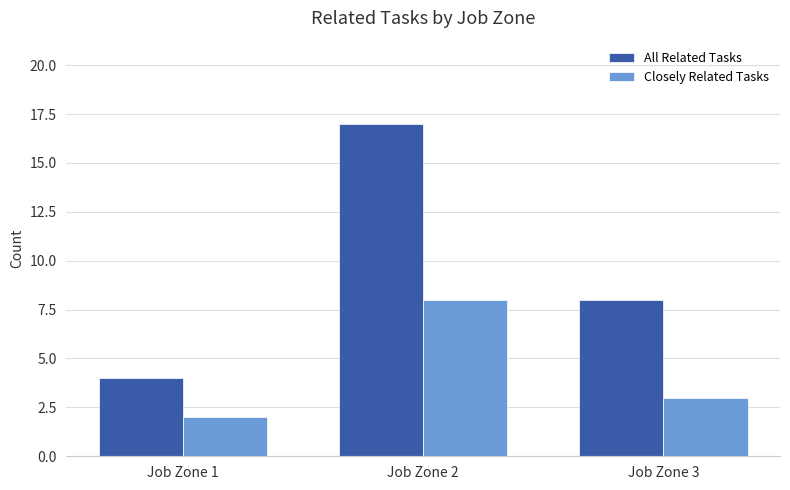

Reading left to right, list all the values displayed in this chart.

All Related Tasks: Job Zone 1=4	Job Zone 2=17	Job Zone 3=8
Closely Related Tasks: Job Zone 1=2	Job Zone 2=8	Job Zone 3=3